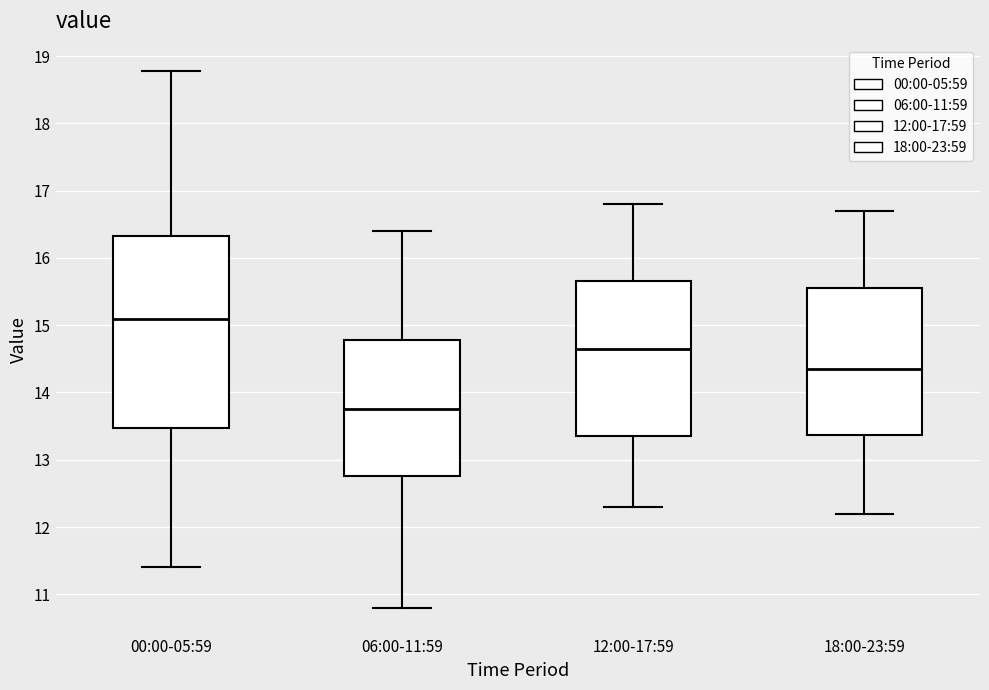

Comparing the boxes themselves (not the whiskers), which one is the tallest?

00:00-05:59